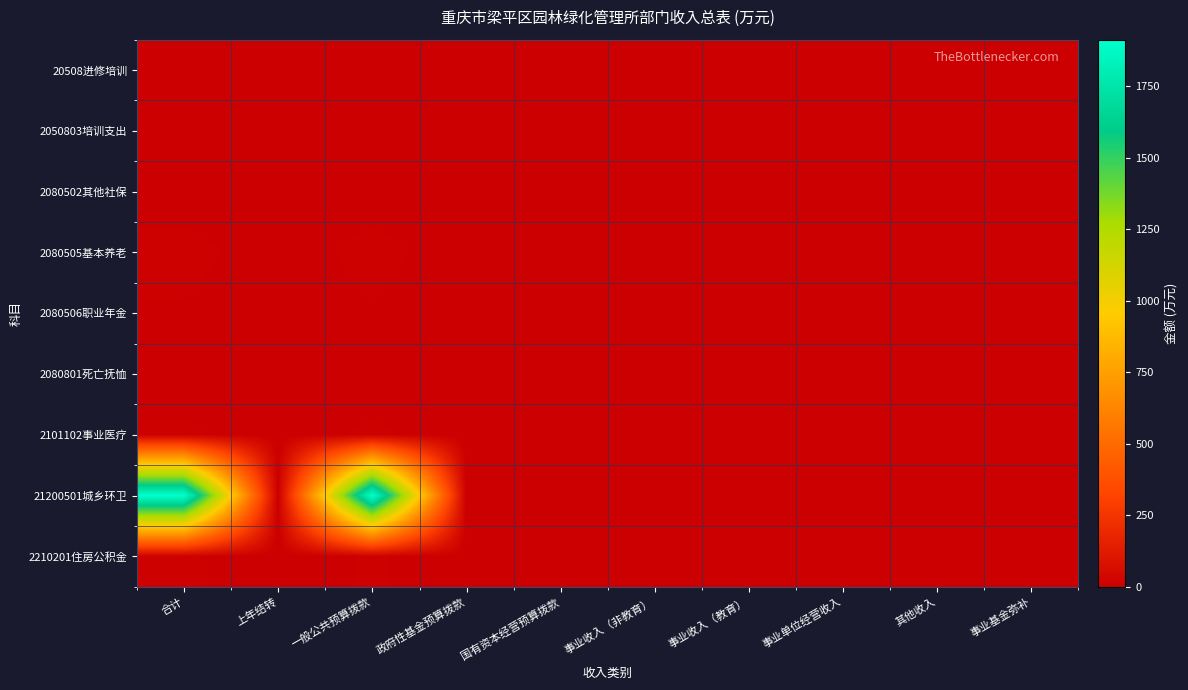

Which category has the highest value across all series?

合计